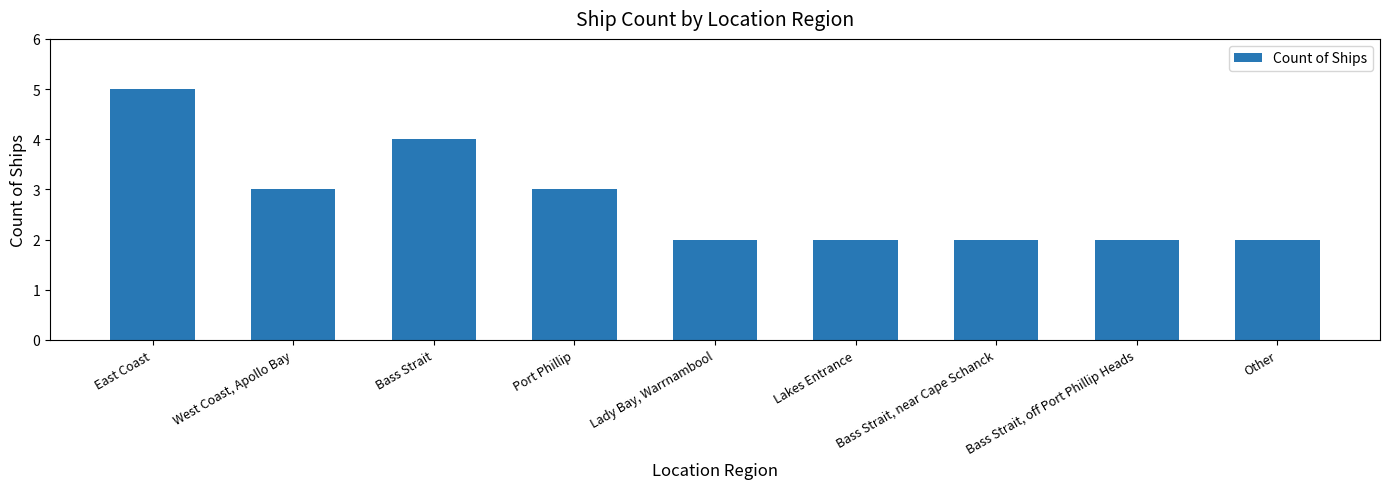

What is the maximum value shown in the chart?

5